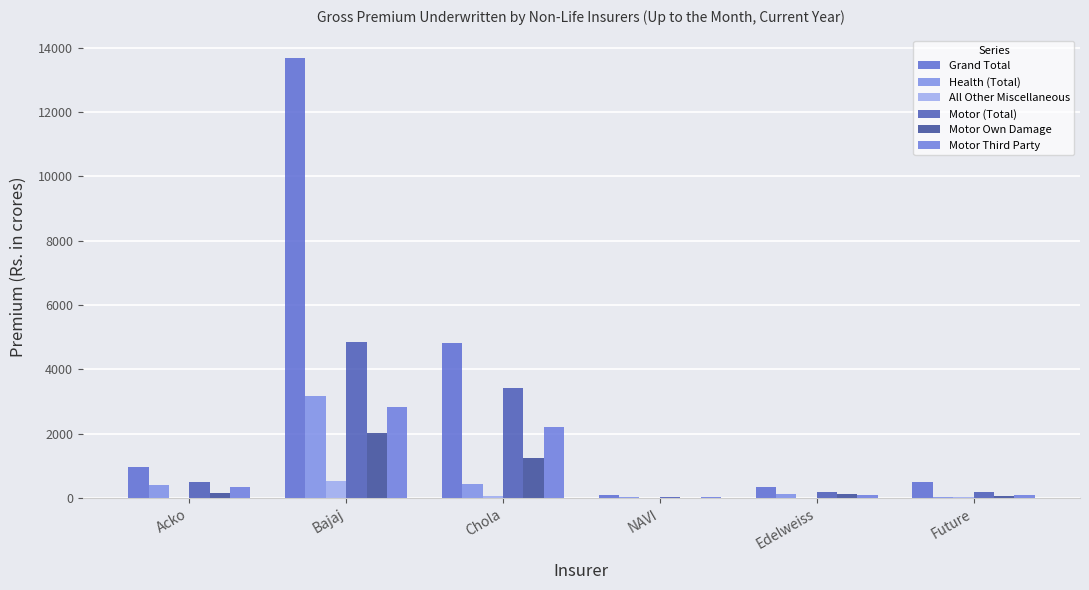

How many data points in Health (Total) are above 401?

3